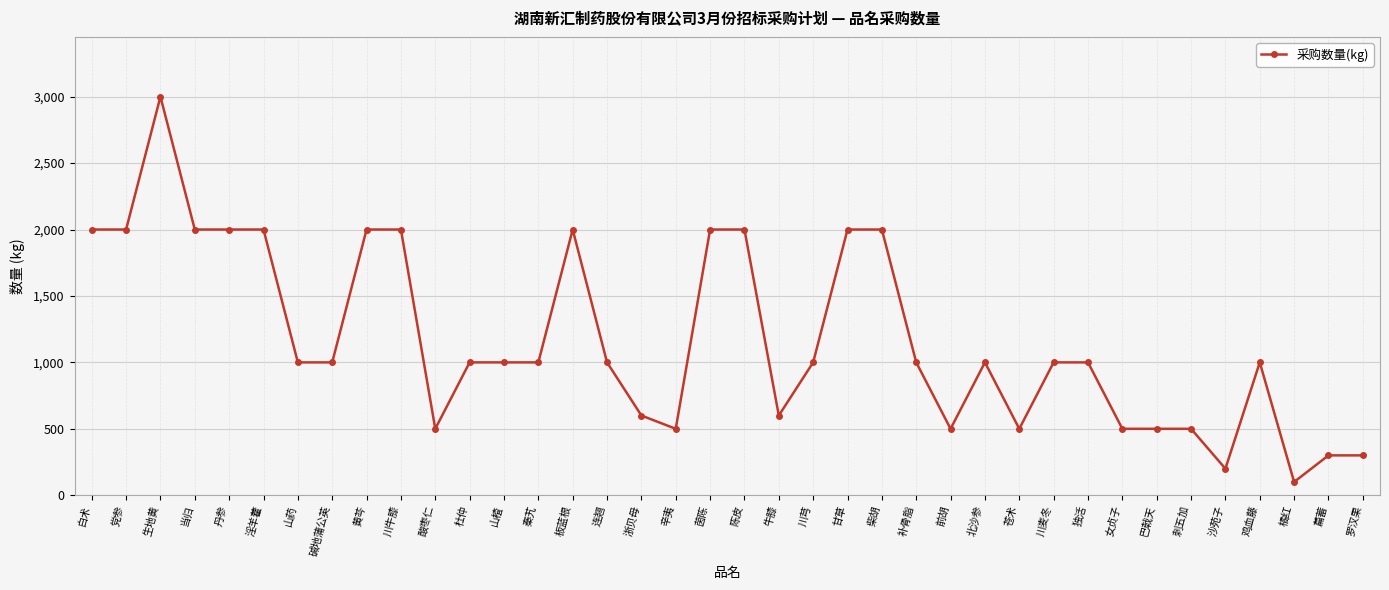

The value at 杜仲 is 1377. True or false?

False